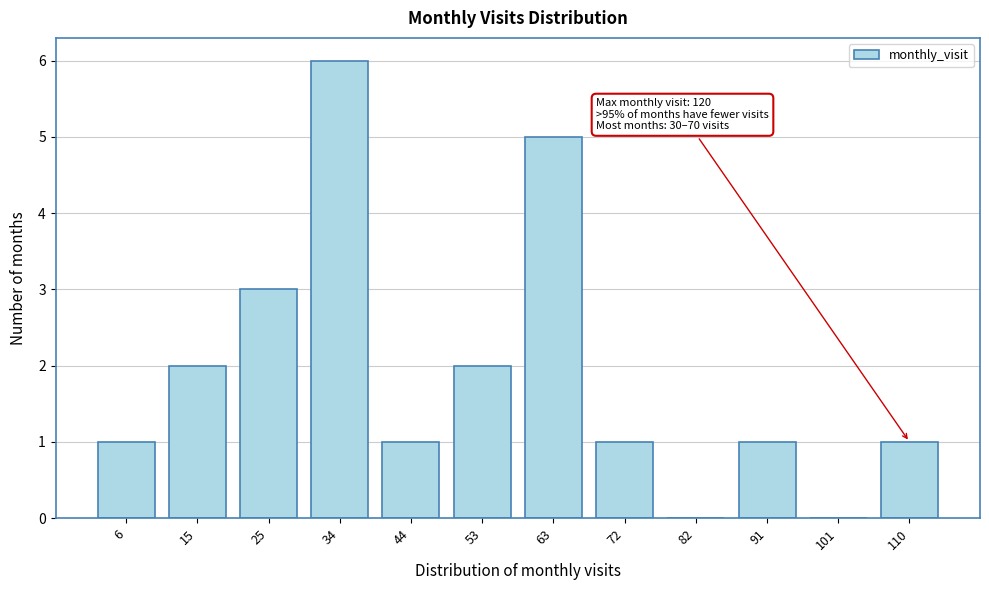

Reading right to left, extract all data points from this chart.

110=1	101=0	91=1	82=0	72=1	63=5	53=2	44=1	34=6	25=3	15=2	6=1